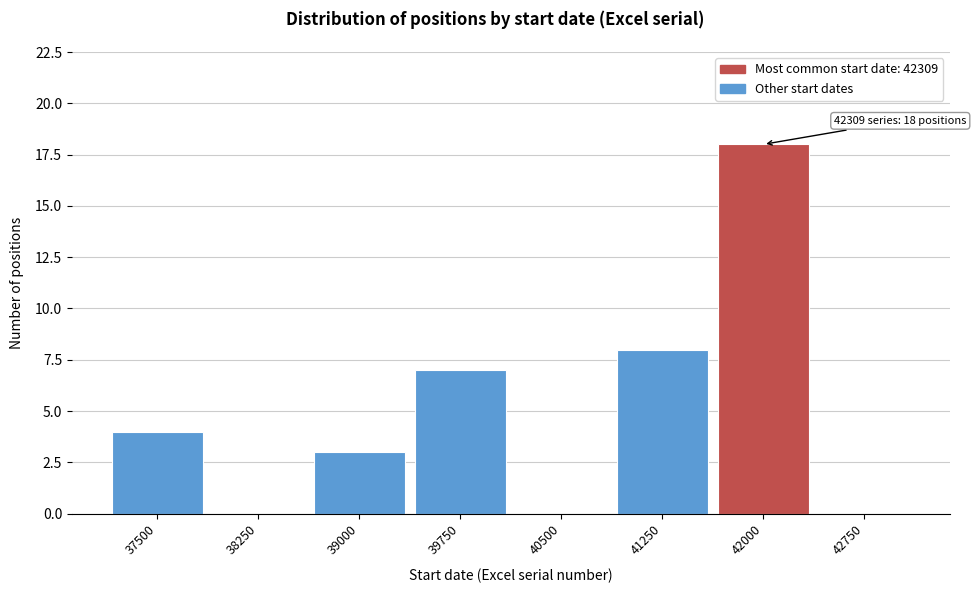

Reading left to right, transcribe all the data shown in this chart.

37500=4	38250=0	39000=3	39750=7	40500=0	41250=8	42000=18	42750=0